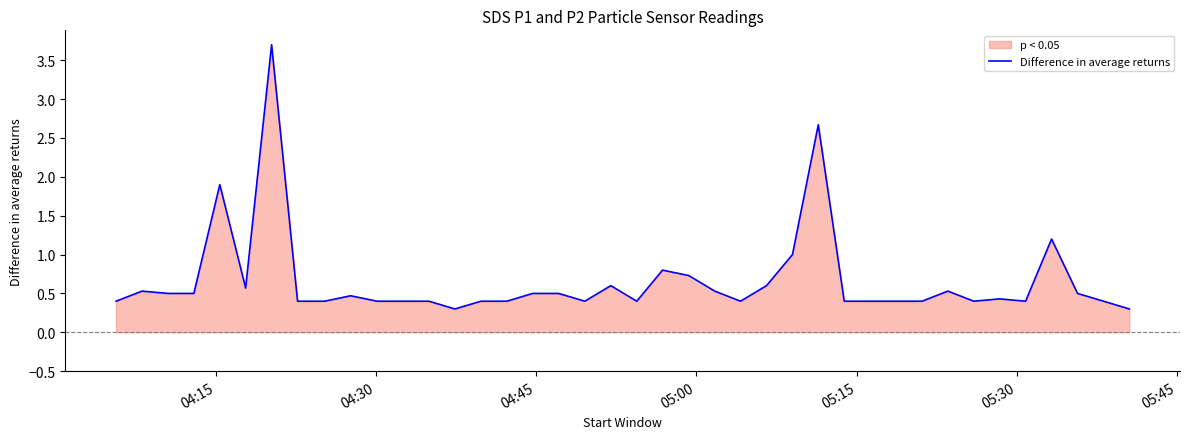

What is the smallest value displayed?

0.3